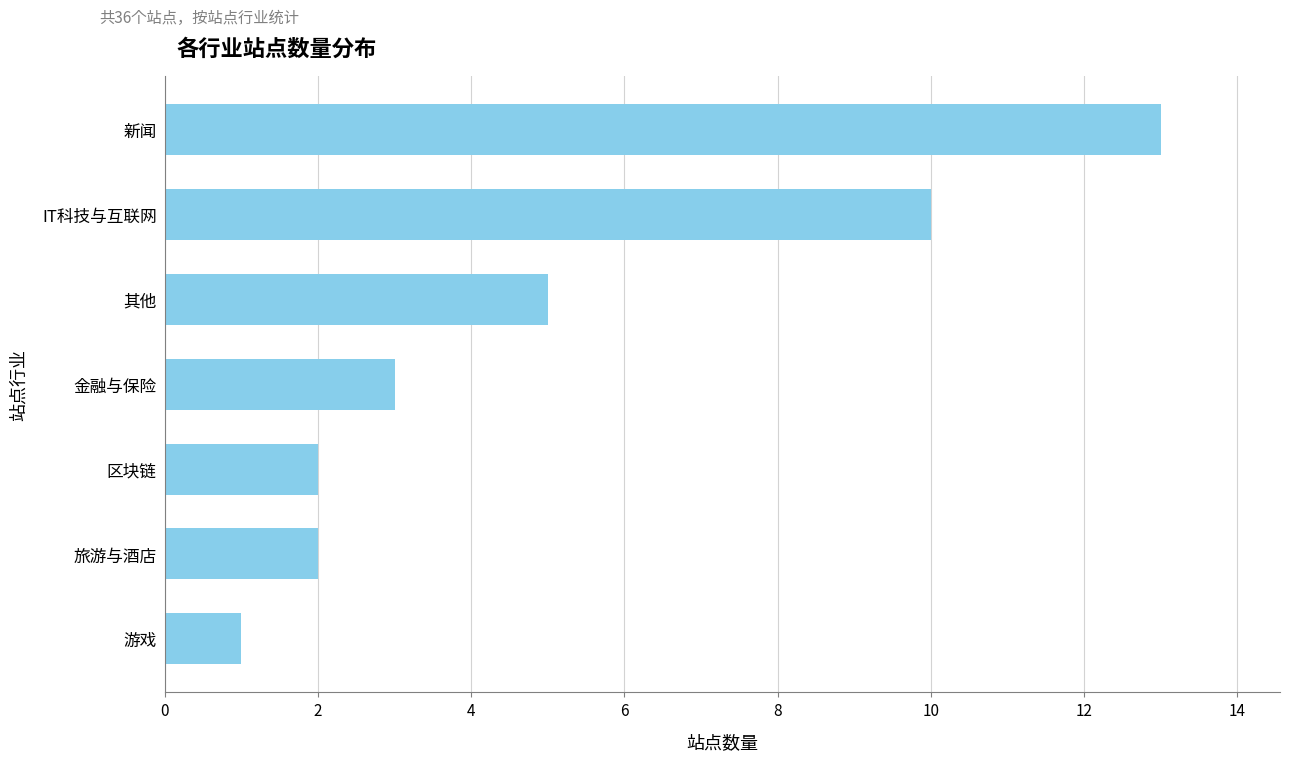

How many bars are there in total?

7